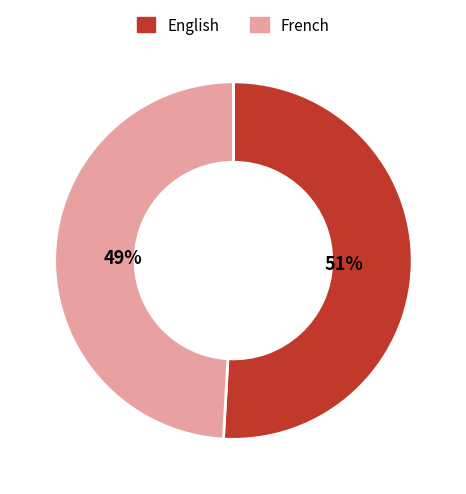

How many slices are in this pie chart?

2